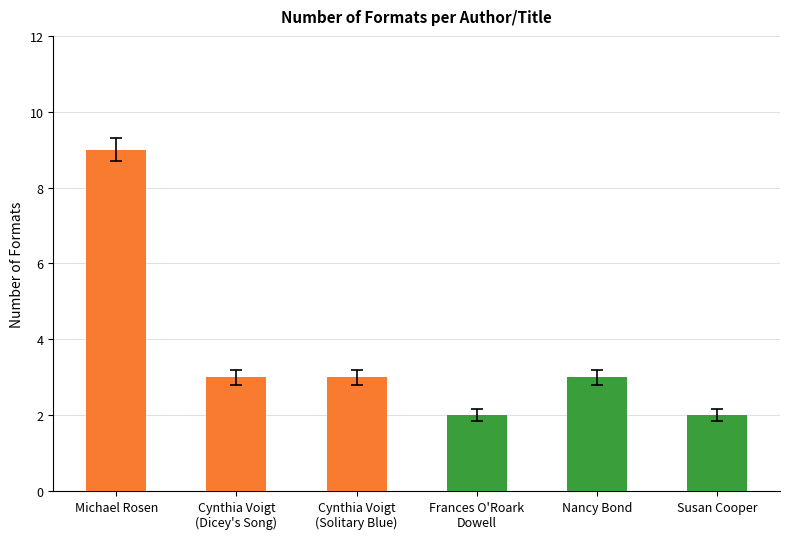

Count the values in the range 2 to 3.

5